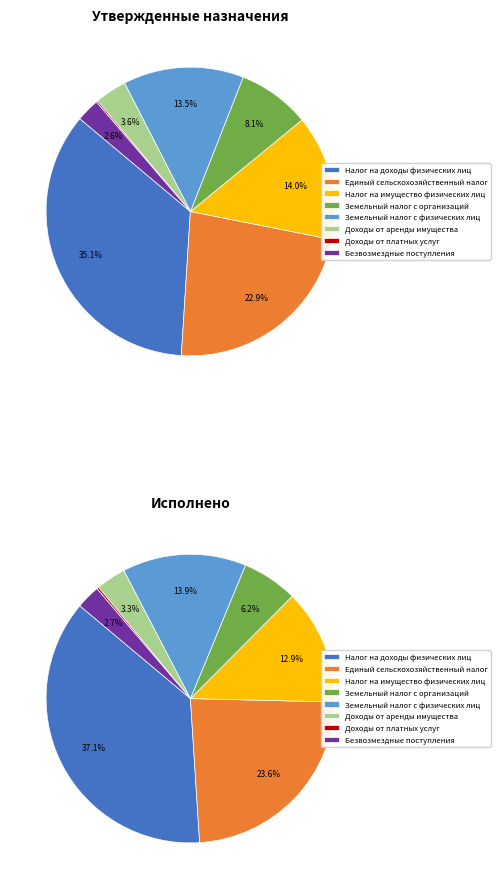

To the nearest percent, what is the combined percentage of Земельный налог с организаций and Налог на имущество физических лиц?

19%